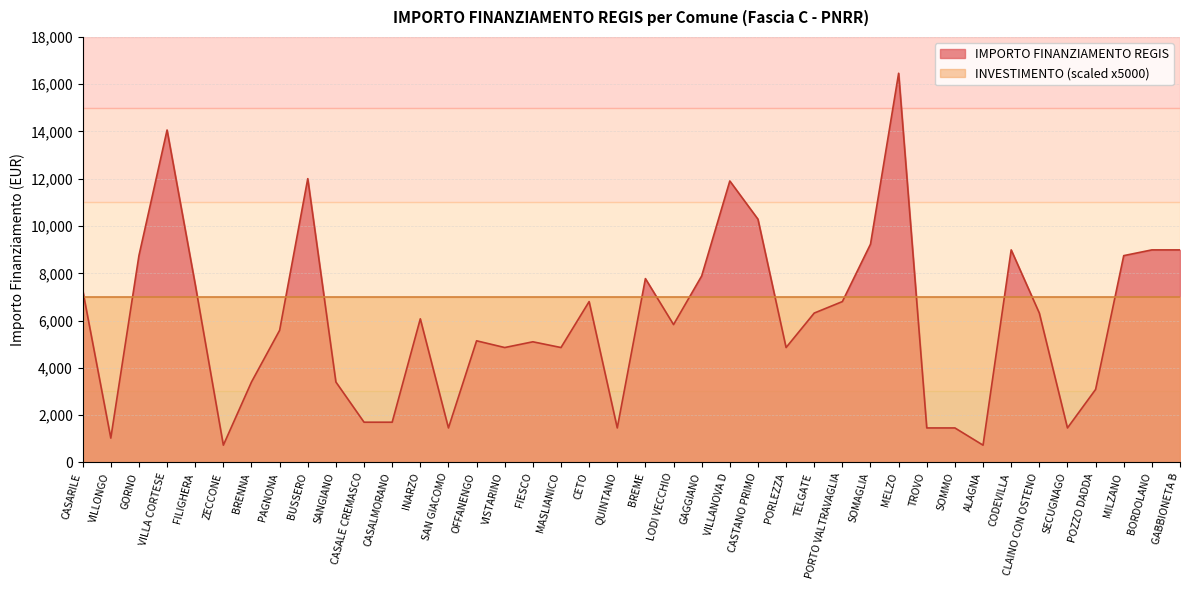

Is it true that the value at TELGATE is 3416?

False